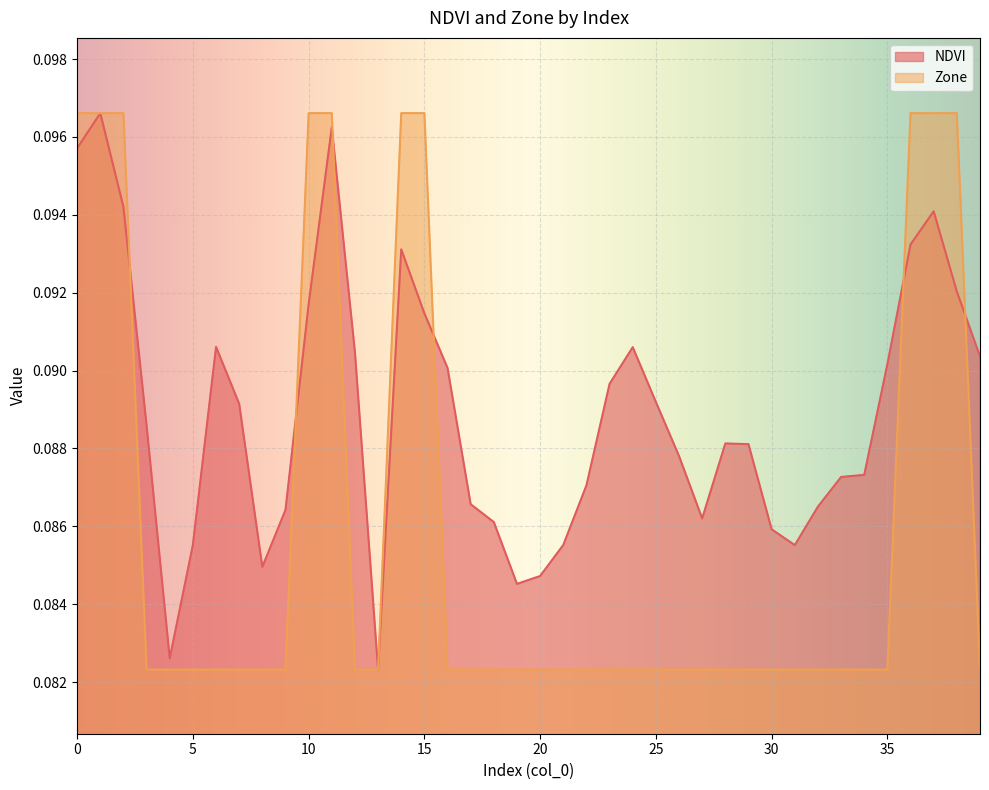

How many data points does each series have?

40